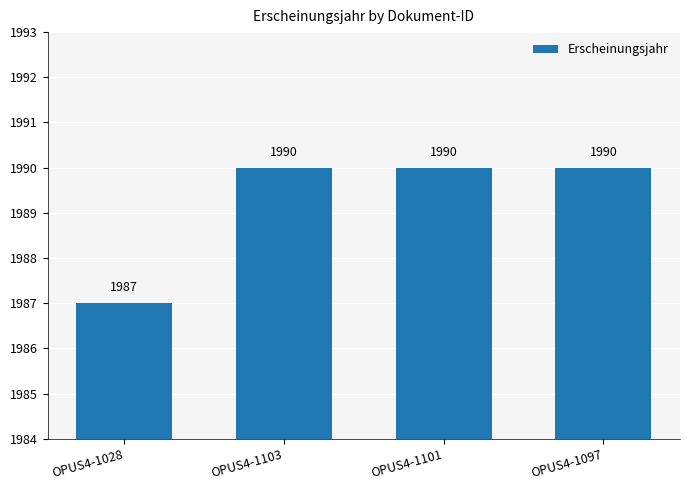

The chart shows a value of 1990 at OPUS4-1103. True or false?

True